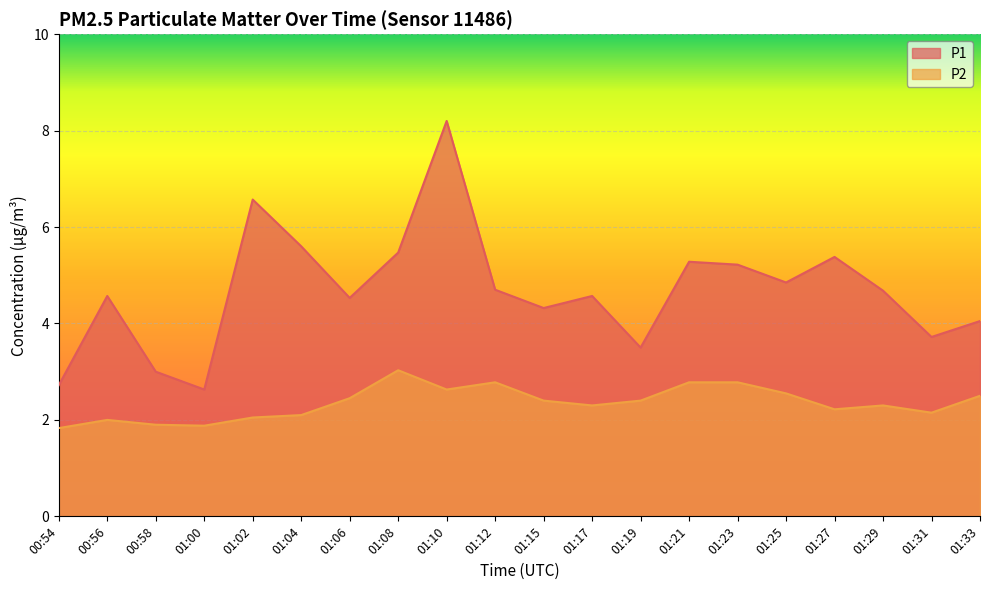

True or false: P2 has a value of 1.9 at 01:00.

True